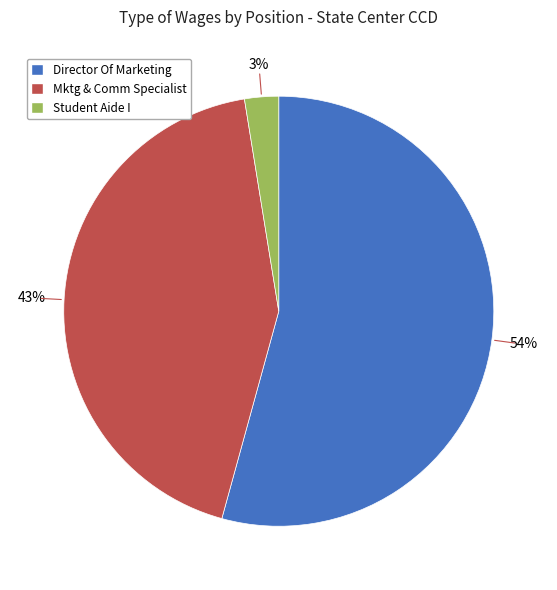

Does Director Of Marketing represent more than half of the total?

Yes